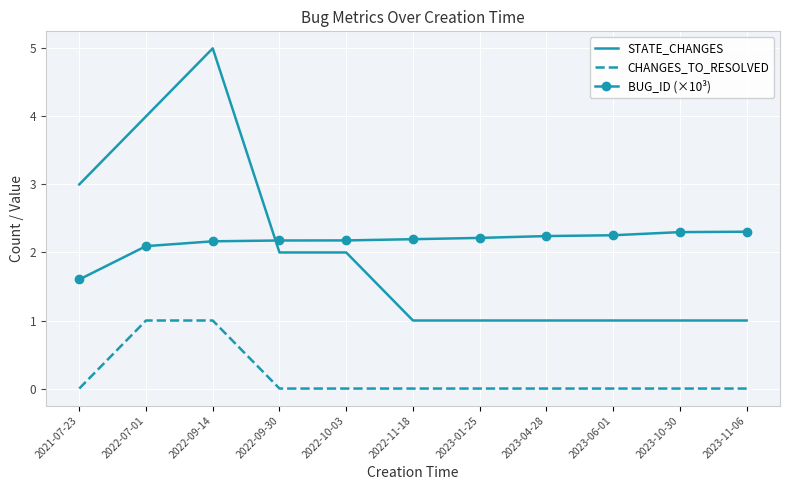

Count the number of data series in this chart.

3